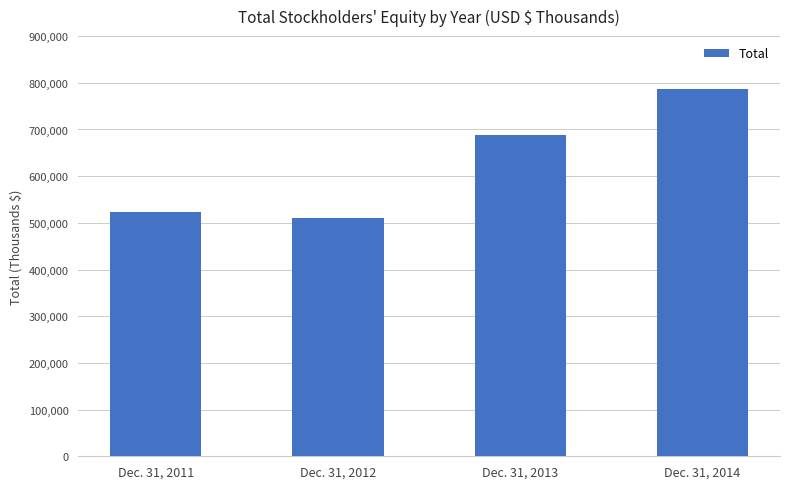

Reading left to right, transcribe all the data shown in this chart.

523643	510240	687342	786084